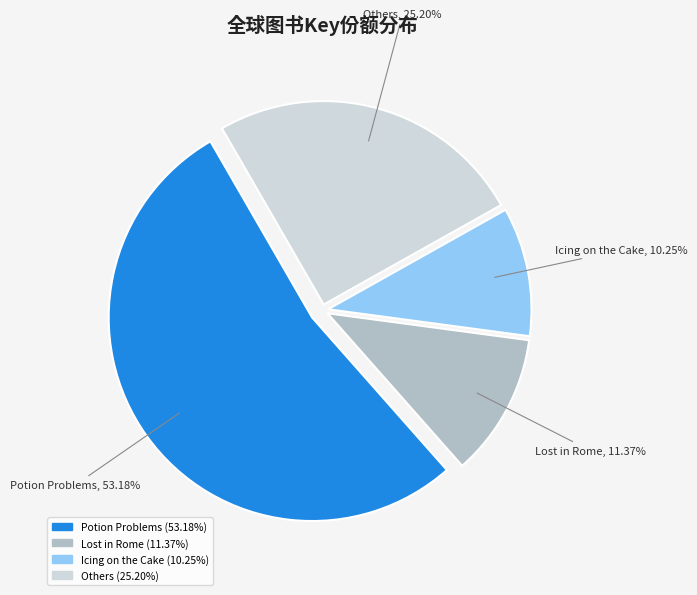

Is there any slice that represents more than half of the pie?

Yes